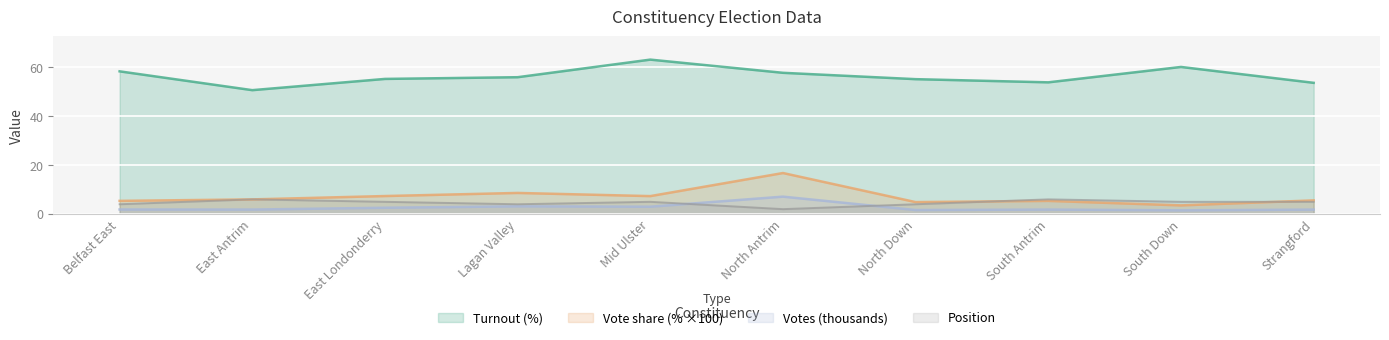

True or false: Position and Turnout cross at least once.

False